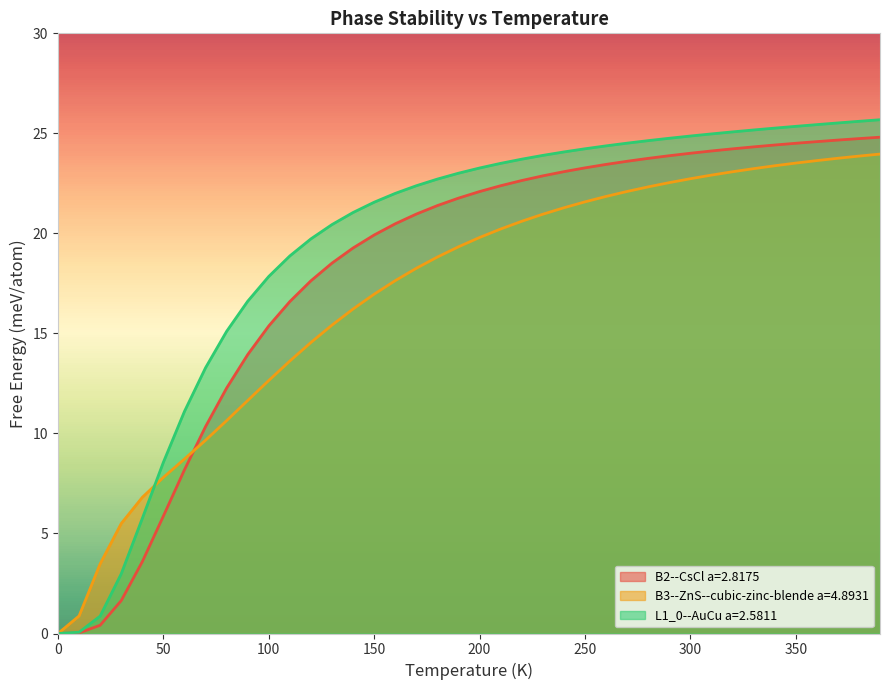

List the series in order of their overall mean, lowest first.

B3--ZnS--cubic-zinc-blende a=4.8931, B2--CsCl a=2.8175, L1_0--AuCu a=2.5811